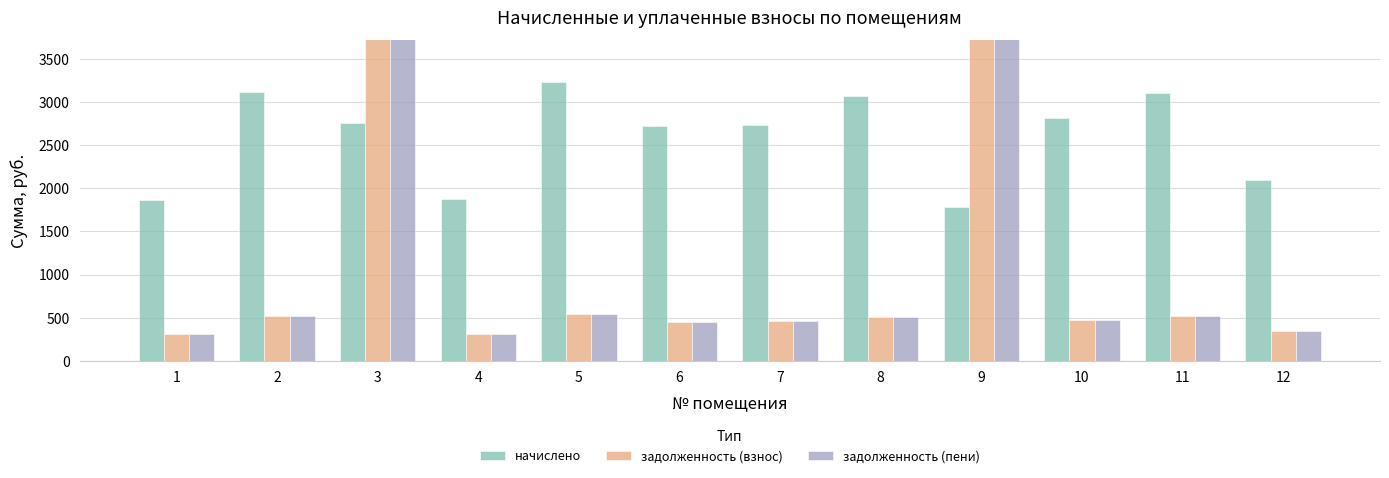

What is the difference between the maximum and minimum values in the начислено series?

1446.7